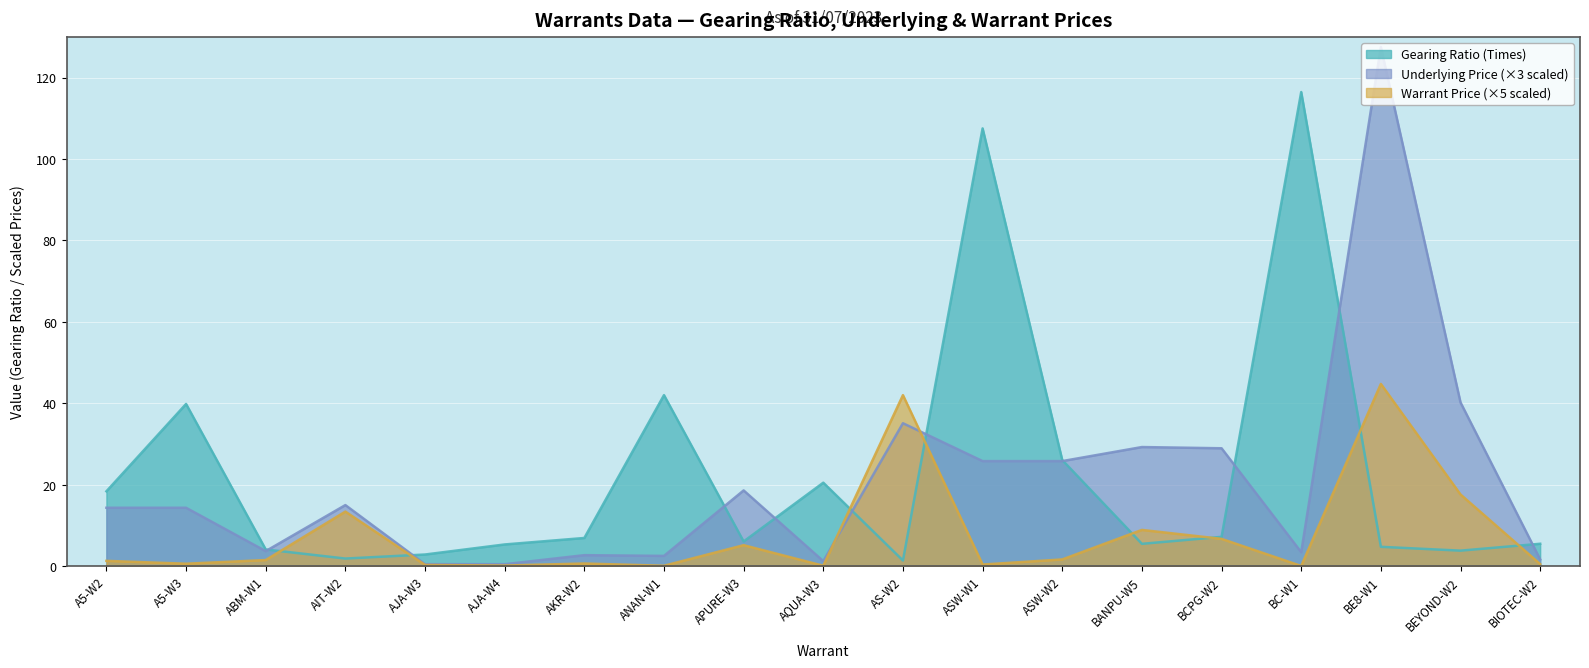

Reading right to left, transcribe all the data shown in this chart.

Gearing Ratio: BIOTEC-W2=5.5	BEYOND-W2=3.8	BE8-W1=4.8	BC-W1=116.4	BCPG-W2=7.2	BANPU-W5=5.5	ASW-W2=26.1	ASW-W1=107.5	AS-W2=1.4	AQUA-W3=20.5	APURE-W3=6.1	ANAN-W1=42.0	AKR-W2=6.9	AJA-W4=5.3	AJA-W3=2.9	AIT-W2=1.9	ABM-W1=4.1	A5-W3=39.8	A5-W2=18.4
Underlying Price: BIOTEC-W2=1.7	BEYOND-W2=40.2	BE8-W1=127.5	BC-W1=3.4	BCPG-W2=29.0	BANPU-W5=29.2	ASW-W2=25.8	ASW-W1=25.8	AS-W2=35.1	AQUA-W3=1.2	APURE-W3=18.6	ANAN-W1=2.5	AKR-W2=2.7	AJA-W4=0.5	AJA-W3=0.5	AIT-W2=15.0	ABM-W1=3.7	A5-W3=14.3	A5-W2=14.3
Warrant Price: BIOTEC-W2=0.5	BEYOND-W2=17.6	BE8-W1=44.8	BC-W1=0.1	BCPG-W2=6.7	BANPU-W5=8.9	ASW-W2=1.7	ASW-W1=0.4	AS-W2=42.0	AQUA-W3=0.1	APURE-W3=5.2	ANAN-W1=0.1	AKR-W2=0.7	AJA-W4=0.1	AJA-W3=0.3	AIT-W2=13.4	ABM-W1=1.5	A5-W3=0.6	A5-W2=1.3